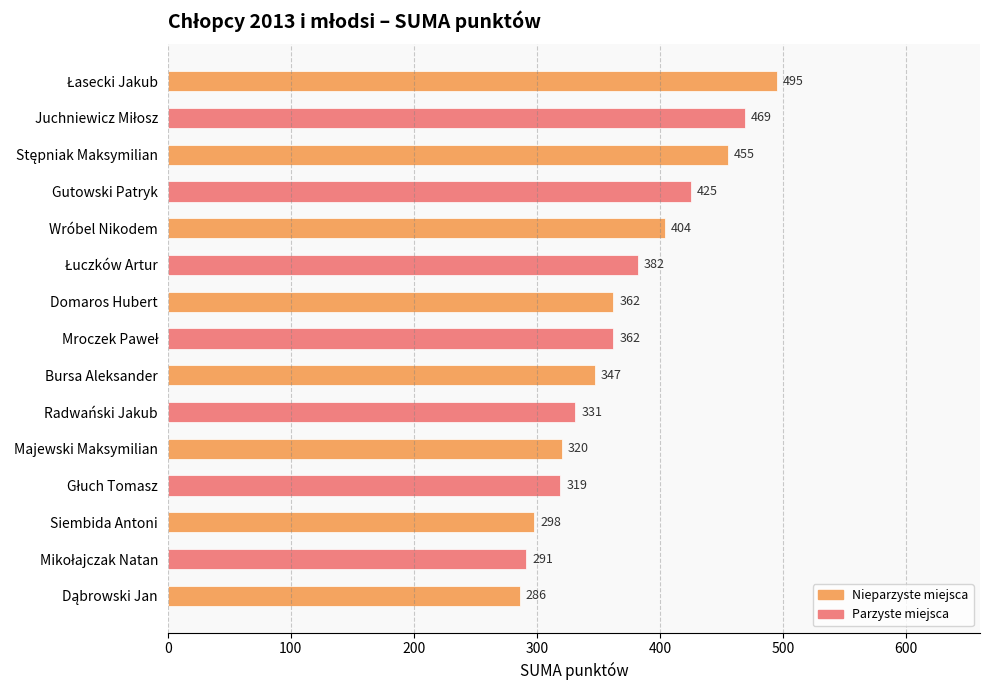

What is the difference between the second highest and second lowest values?

178